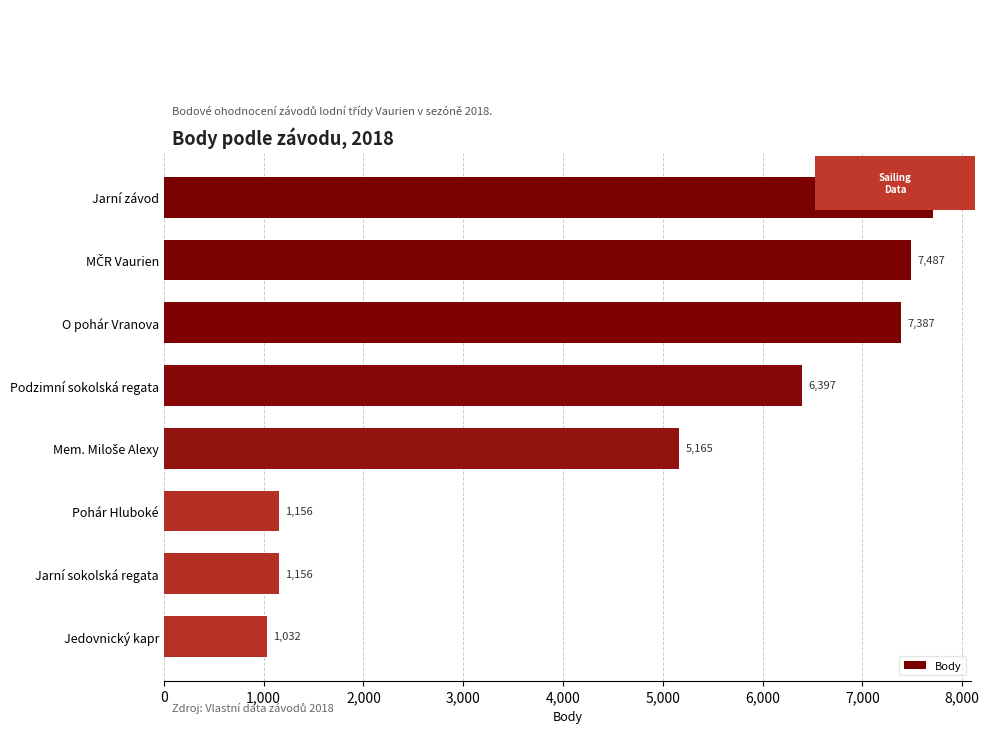

The value at Jarní sokolská regata is 1786. True or false?

False